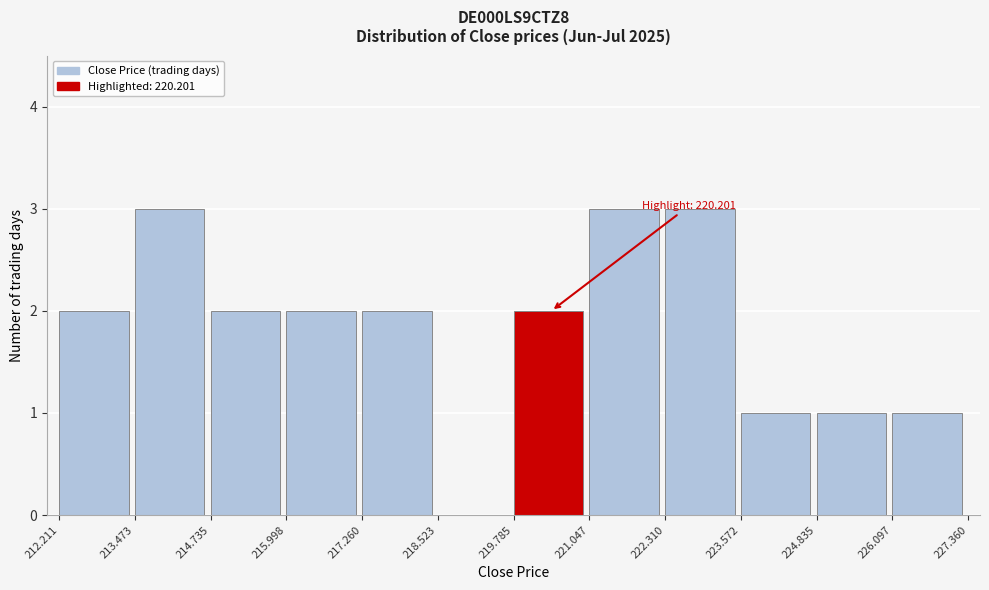

Reading left to right, transcribe all the data shown in this chart.

212.211=2	213.473=3	214.735=2	215.998=2	217.260=2	218.523=0	219.785=2	221.047=3	222.310=3	223.572=1	224.835=1	226.097=1